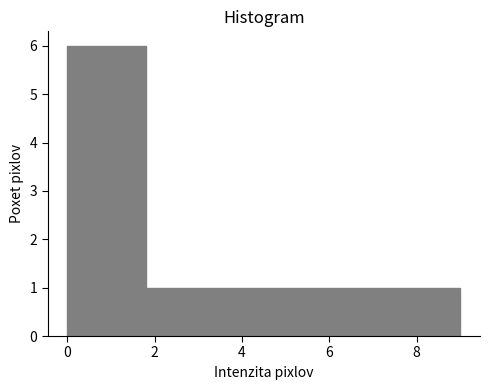

Reading left to right, list every bar in this chart as the range it spans on the x-axis followed by its height. Neither the bar edges nor the heights are printed on the chart, so give them approximately, as read against the axes.

0.0 to 0.9: 6
0.9 to 1.8: 6
1.8 to 2.7: 1
2.7 to 3.6: 1
3.6 to 4.5: 1
4.5 to 5.4: 1
5.4 to 6.3: 1
6.3 to 7.2: 1
7.2 to 8.1: 1
8.1 to 9.0: 1